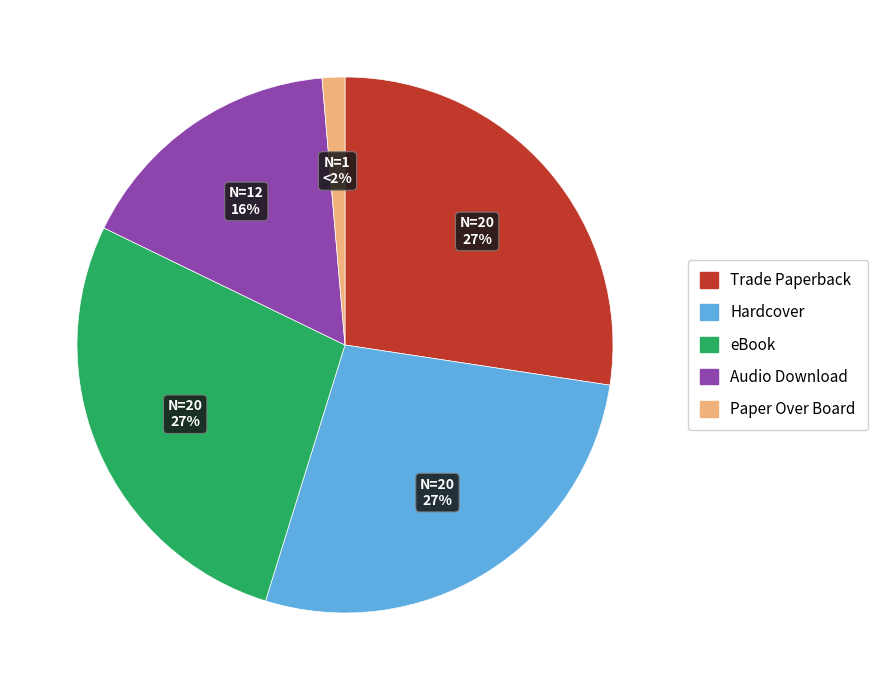

To the nearest percent, what is the average slice percentage?

20%